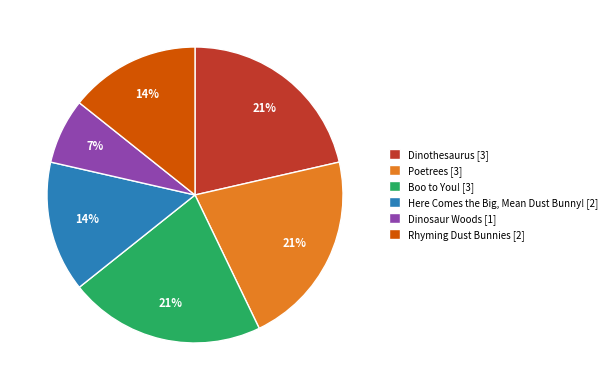

Between Here Comes the Big, Mean Dust Bunny! [2] and Dinothesaurus [3], which is larger?

Dinothesaurus [3]